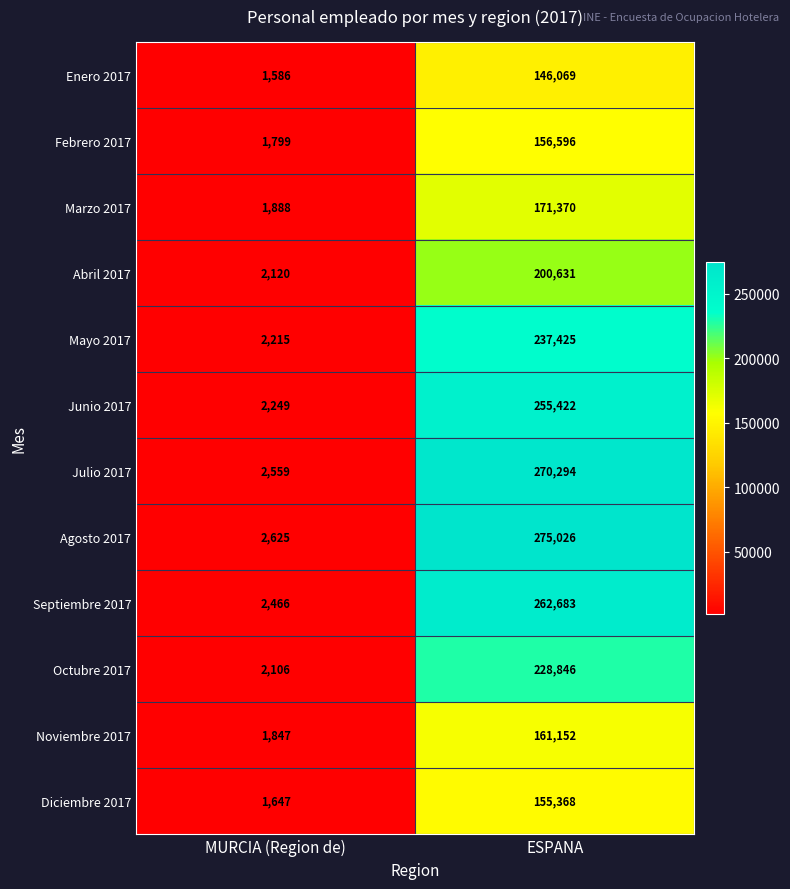

At which label is Diciembre 2017 closest to 78507?

MURCIA (Region de)